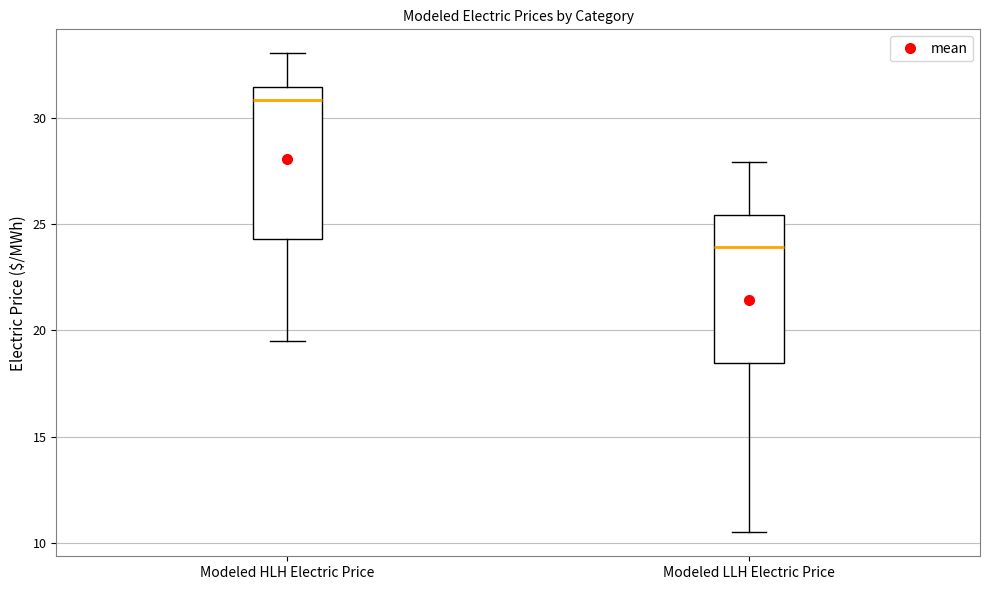

Reading left to right, transcribe this box plot: for each box, give where its median line is, the range the box spans, and where its two whiskers end, as read against the y-axis. The values are not printed on the chart, so give them approximately, as read against the axis.

Modeled HLH Electric Price: median 31.0, box 24.5 to 31.5, whiskers 19.5 to 33.0
Modeled LLH Electric Price: median 24.0, box 18.5 to 25.5, whiskers 10.5 to 28.0